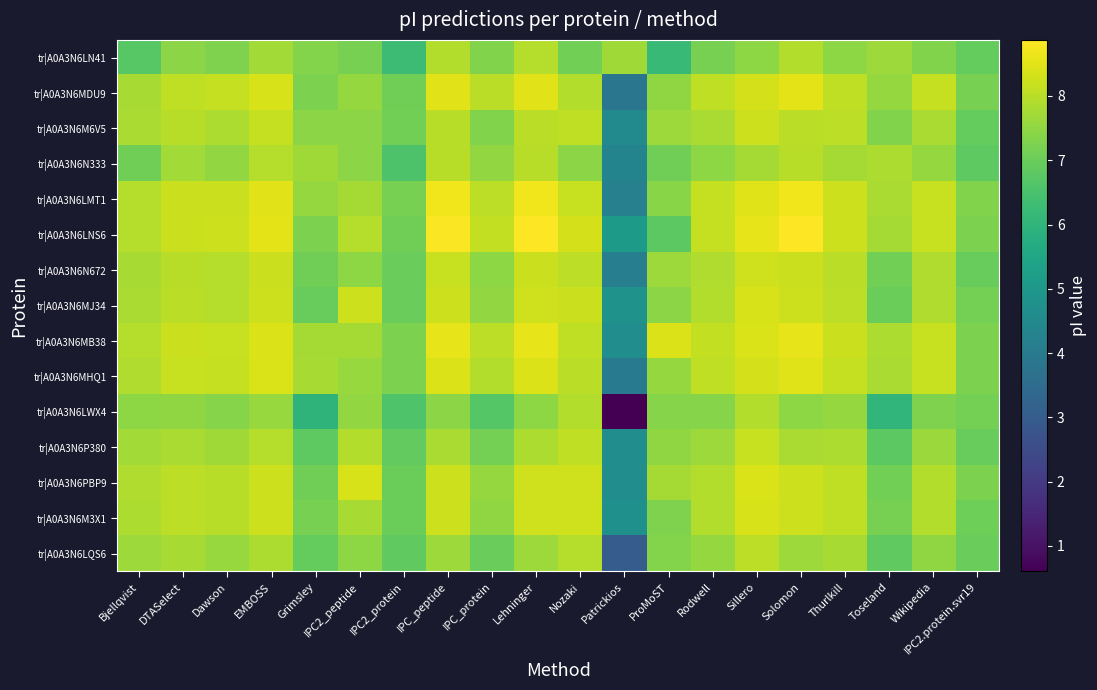

At which category does the chart reach its minimum across all series?

Patrickios